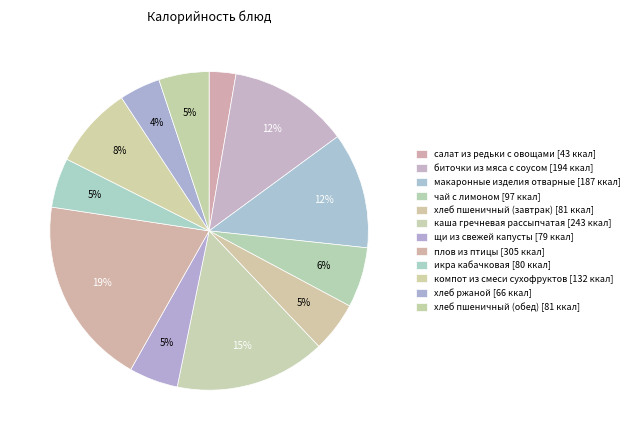

Count the number of slices in the pie.

12